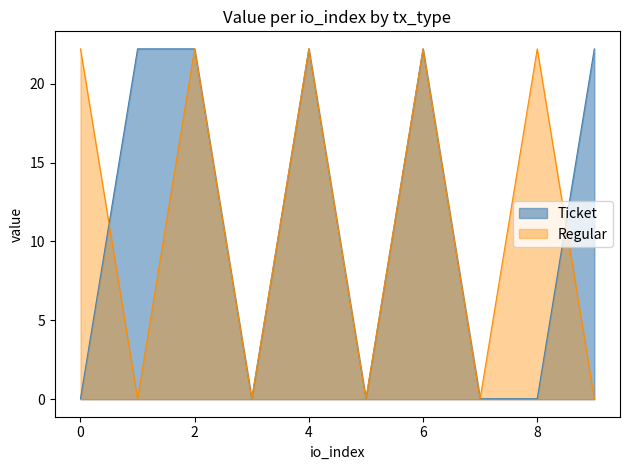

Reading left to right, extract all data points from this chart.

Ticket: 0.0	22.2	22.2	0.0	22.2	0.0	22.2	0.0	0.0	22.2
Regular: 22.2	0.0	22.2	0.0	22.2	0.0	22.2	0.0	22.2	0.0